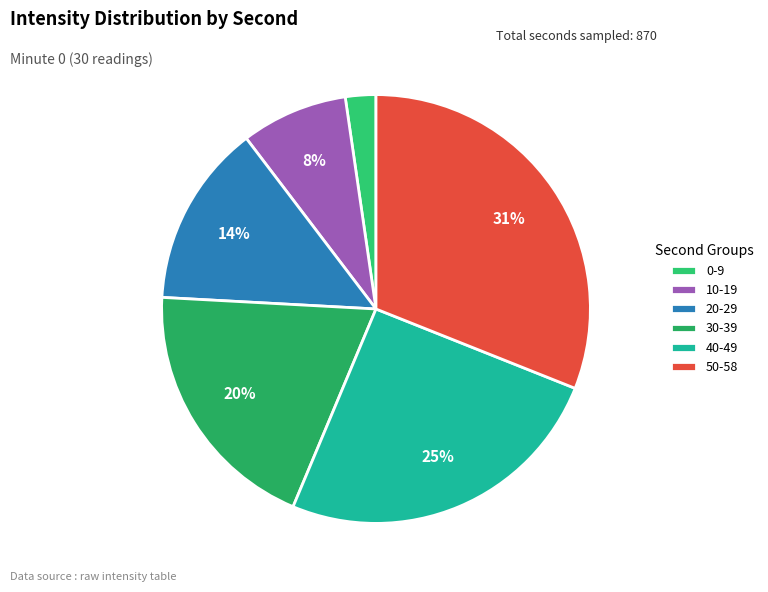

Count the number of slices in the pie.

6